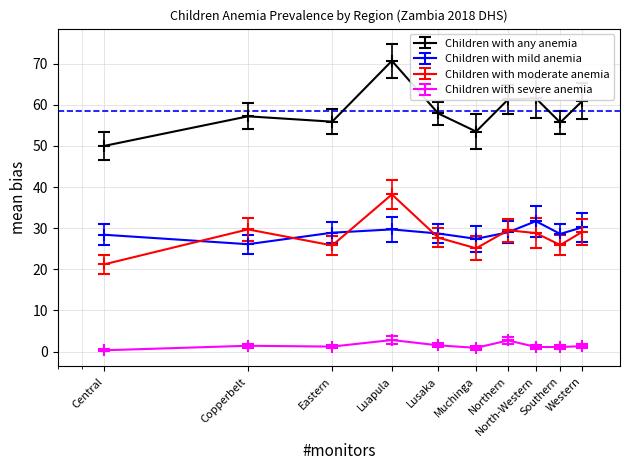

True or false: Children with any anemia has more than 1 interior local peaks.

True